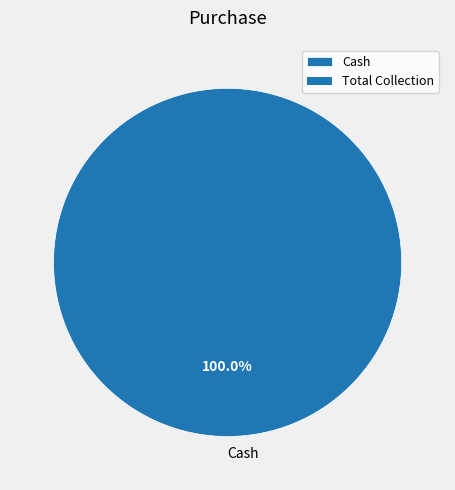

How many slices are in this pie chart?

1